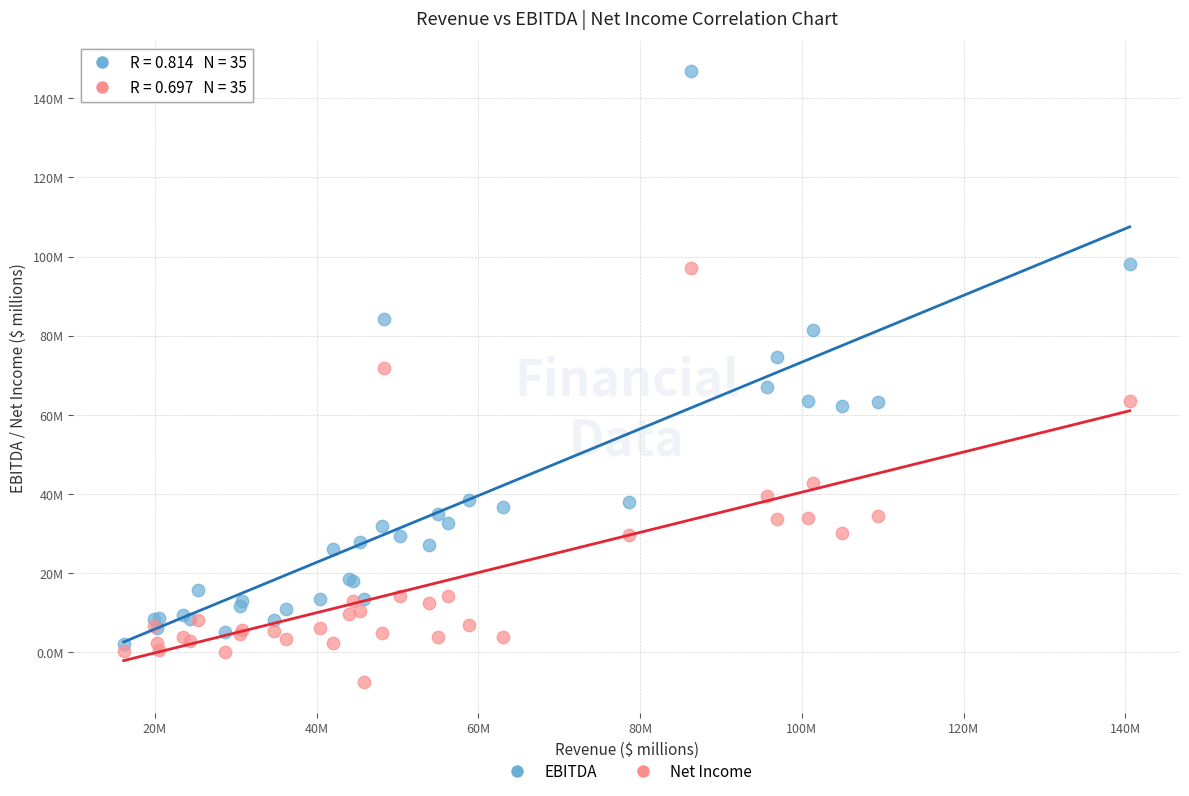

Which series has the widest spread of Y values?

EBITDA